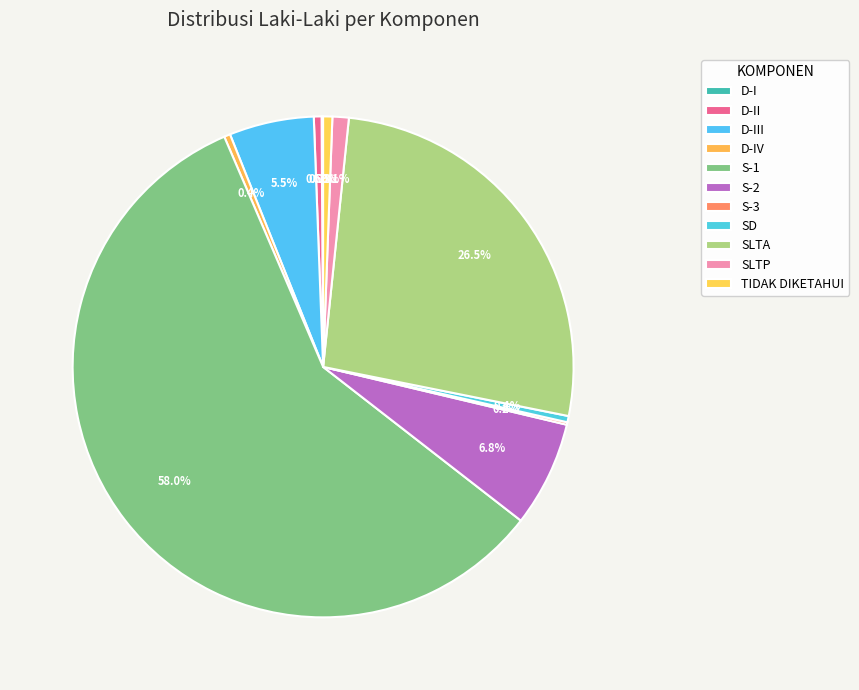

What is the largest slice in the pie chart?

S-1